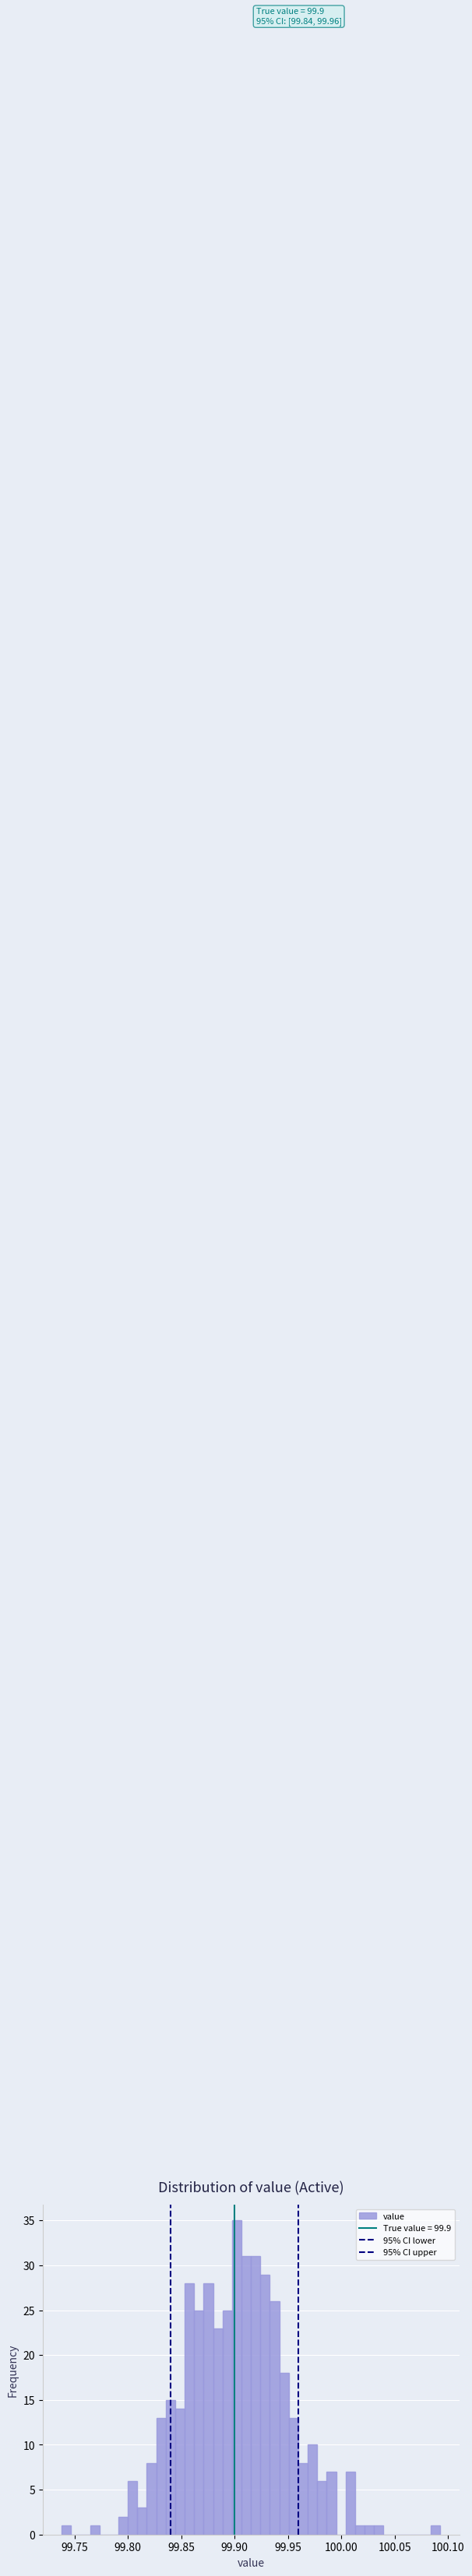

Read against the x-axis, roughly where is the centre of the tallest bar?

99.900